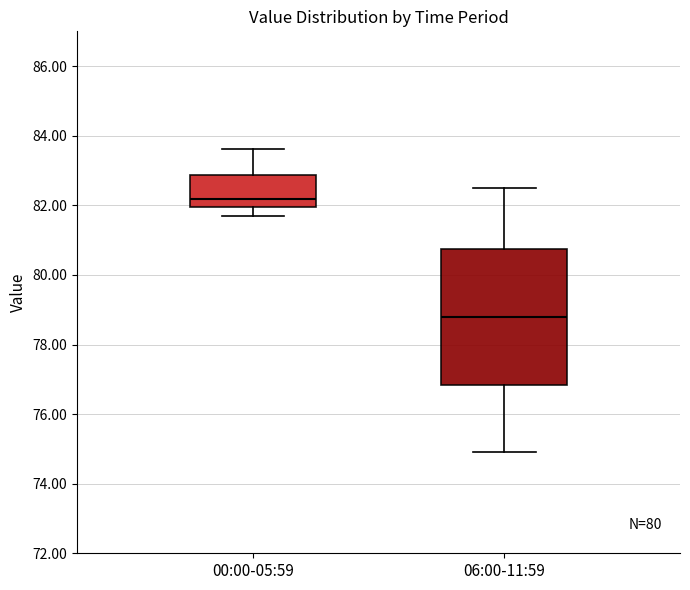

Reading left to right, read every box against the y-axis: the position of its median line, the range the box covers, and the ends of its whiskers. The values are not printed on the chart, so give them approximately, as read against the axis.

00:00-05:59: median 82.2, box 82.0 to 82.8, whiskers 81.6 to 83.6
06:00-11:59: median 78.8, box 76.8 to 80.8, whiskers 75.0 to 82.6